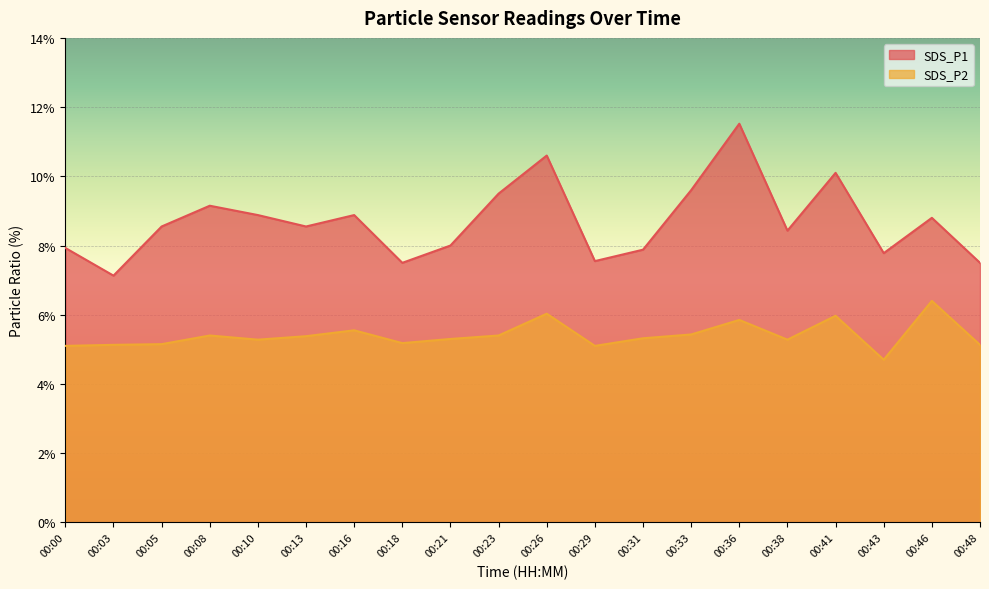

Which series changed the most between 00:05 and 00:31?

SDS_P1